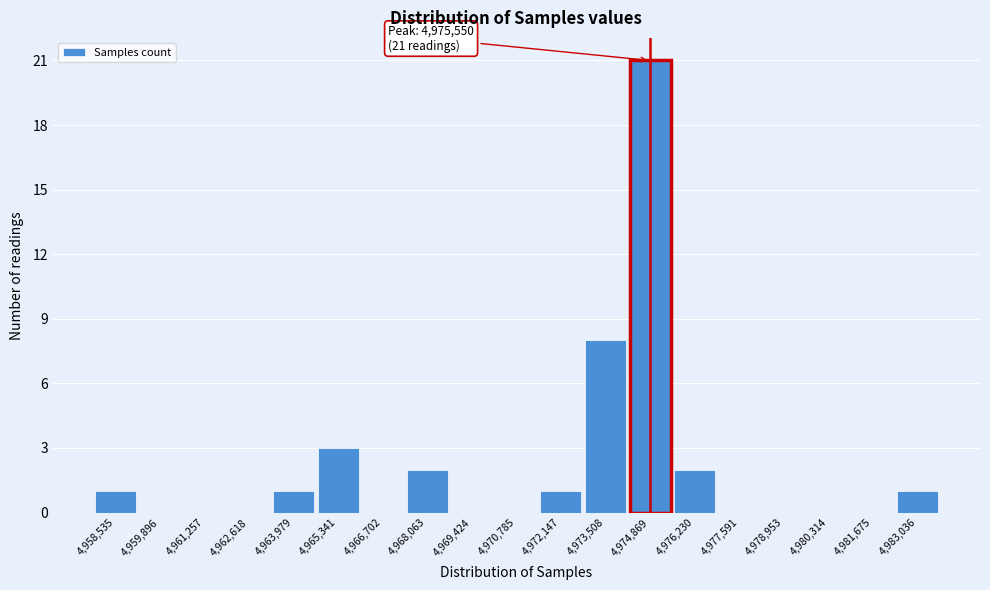

Reading right to left, what are all the values shown in this chart?

4,983,036=1	4,981,675=0	4,980,314=0	4,978,953=0	4,977,591=0	4,976,230=2	4,974,869=21	4,973,508=8	4,972,147=1	4,970,785=0	4,969,424=0	4,968,063=2	4,966,702=0	4,965,341=3	4,963,979=1	4,962,618=0	4,961,257=0	4,959,896=0	4,958,535=1